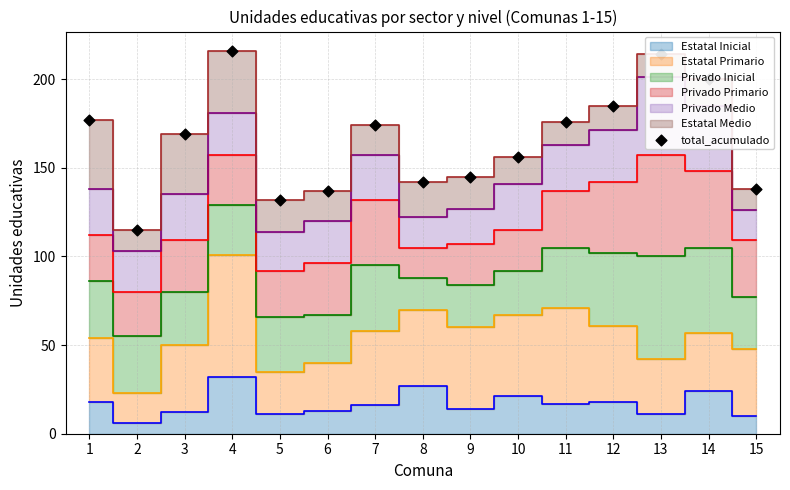

What is the ratio of the value at 1 to the value at 8?

1.2